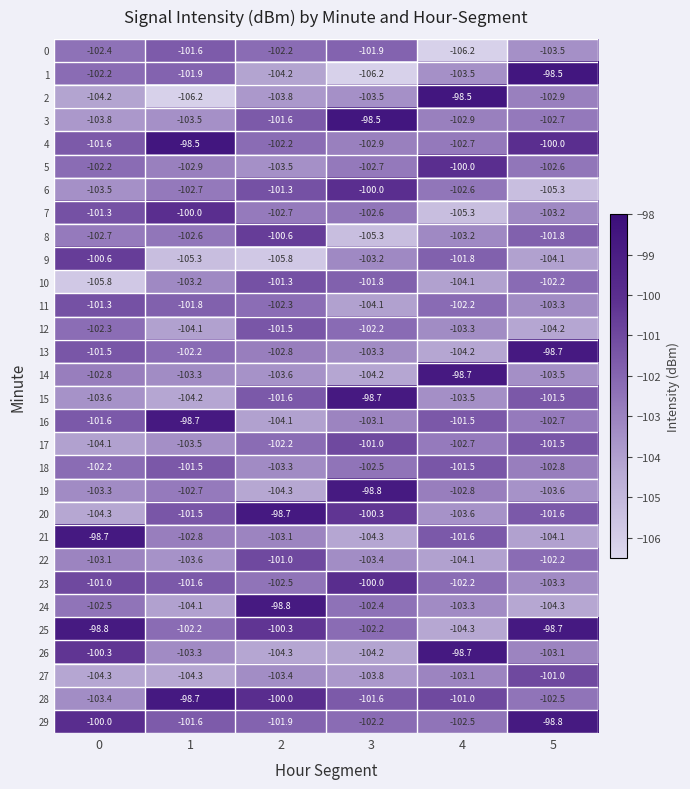

Is it true that 13 equals -66.6 at 5?

False